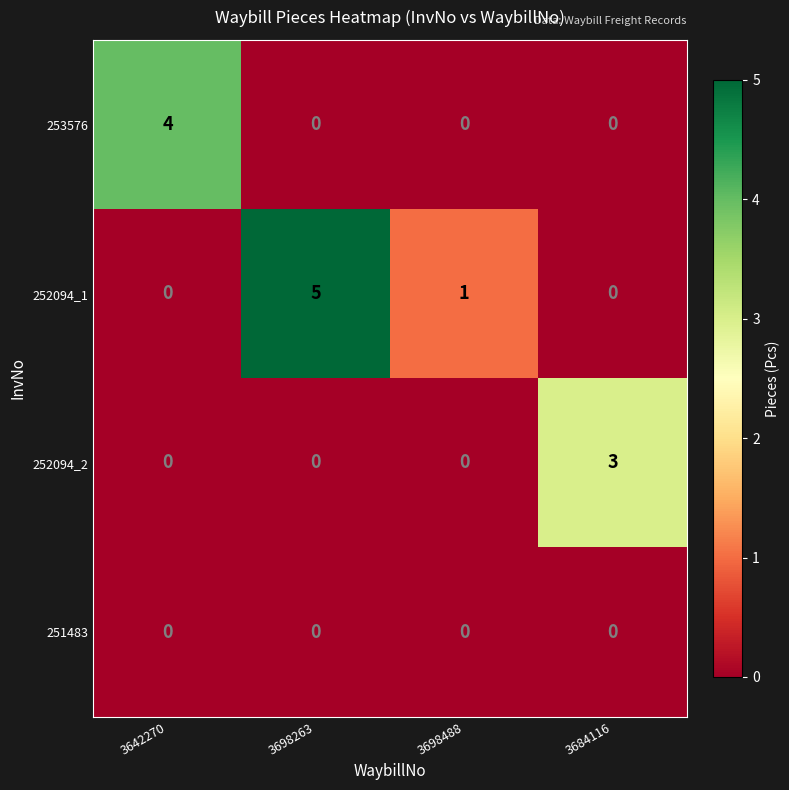

How many data points in 252094_1 are above 1?

1